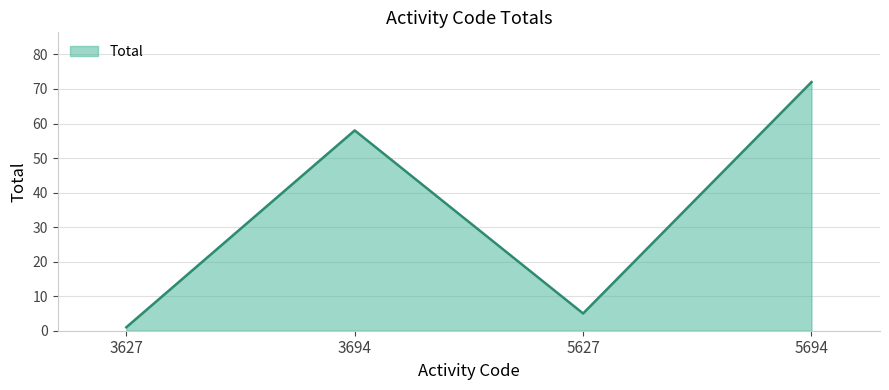

At which category does the data reach its first local valley?

5627